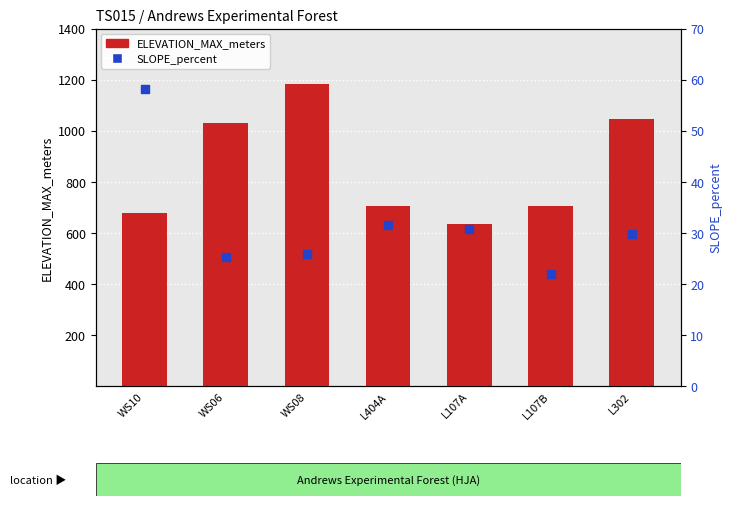

At how many categories does at least one series exceed 1108?

1